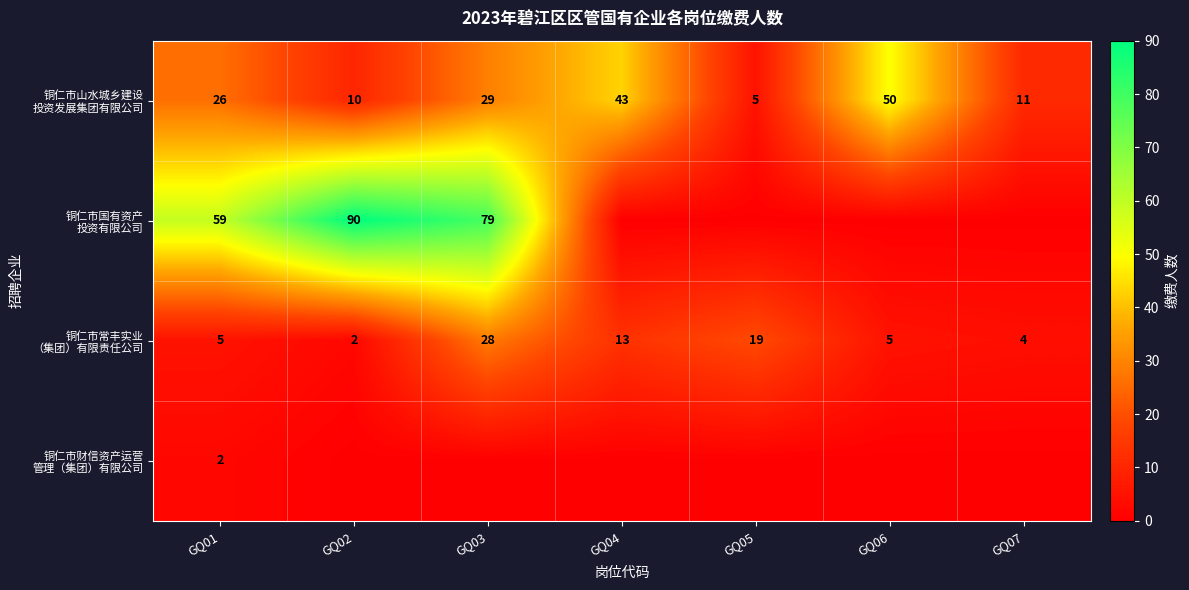

True or false: 铜仁市山水城乡建设 投资发展集团有限公司 has a value of 6 at GQ01.

False